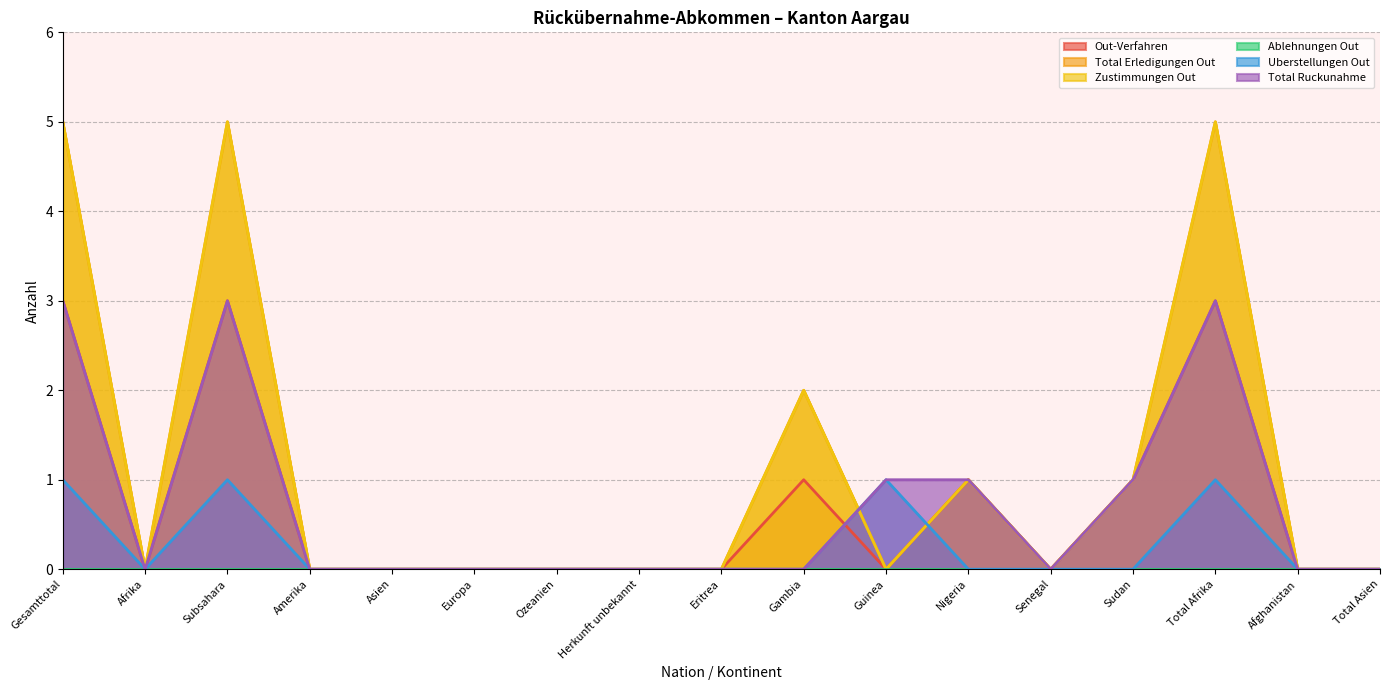

Does the chart have visible grid lines?

Yes